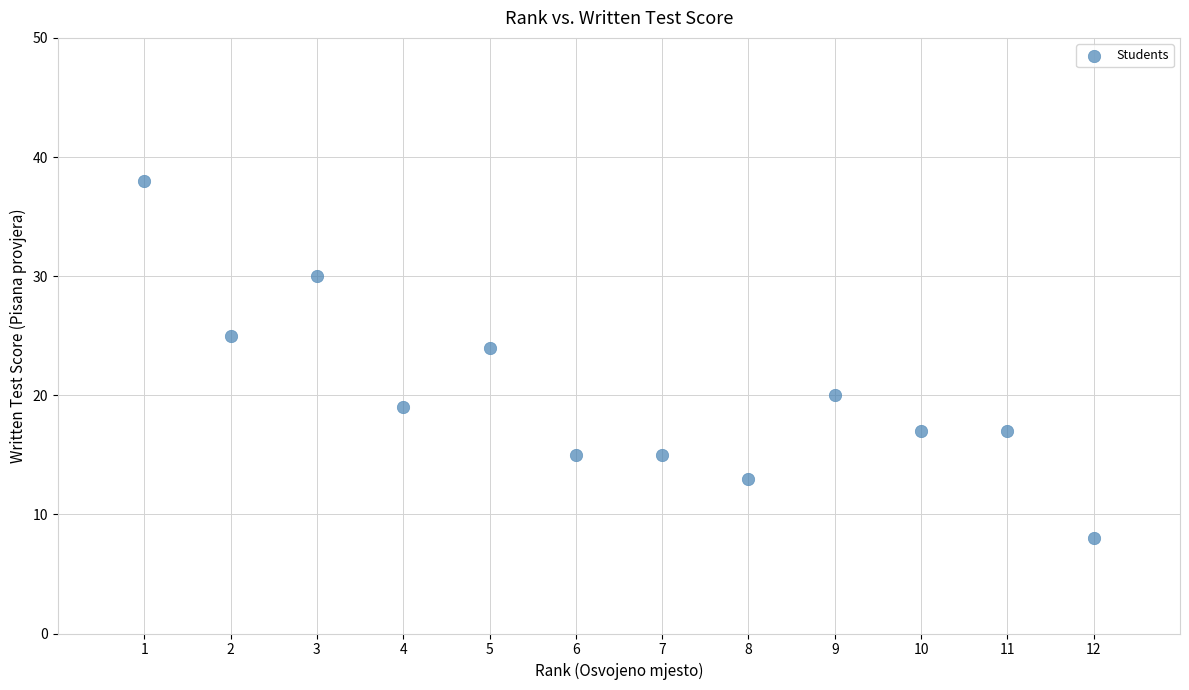

What is the range of X values (max minus min)?

11